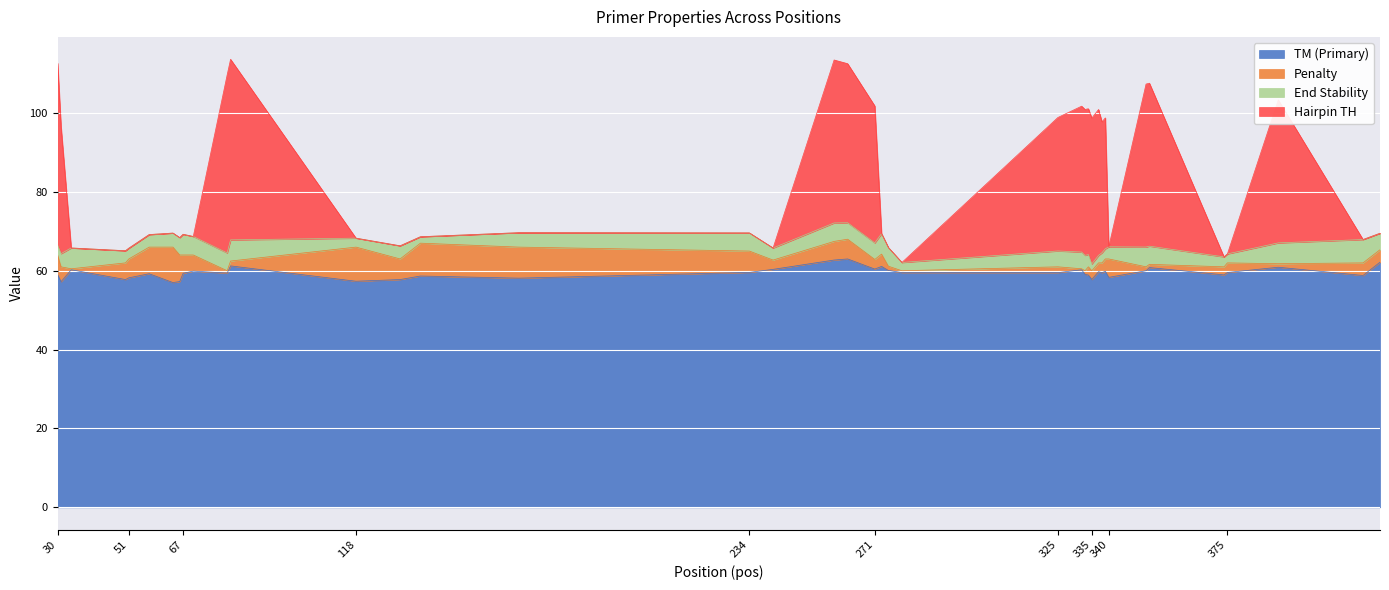

At which category does TM (Primary) reach its first local peak?

34